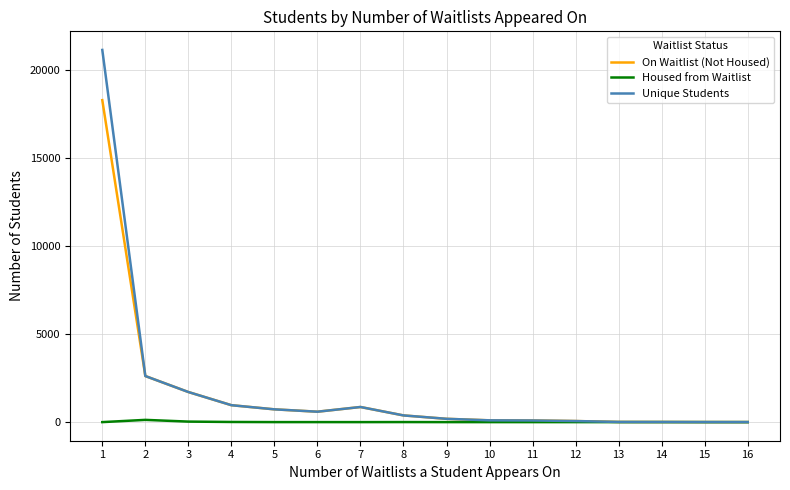

Is the value of Housed from Waitlist at 1 greater than the value of Unique Students at 2?

No